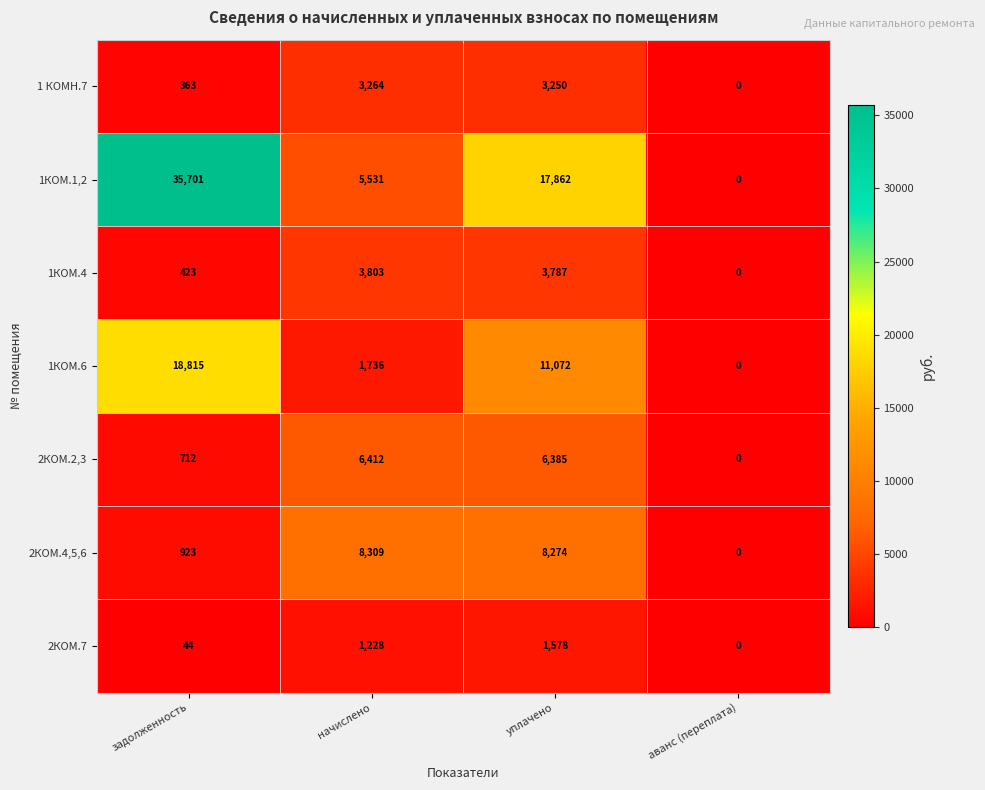

What is the difference between the maximum and minimum values in the 1КОМ.4 series?

3803